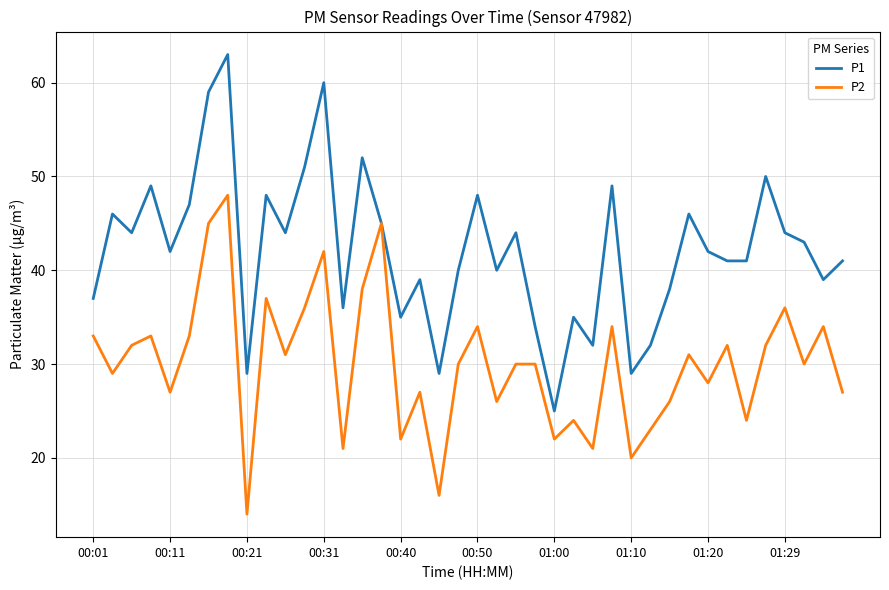

What is the minimum value for P2?

14